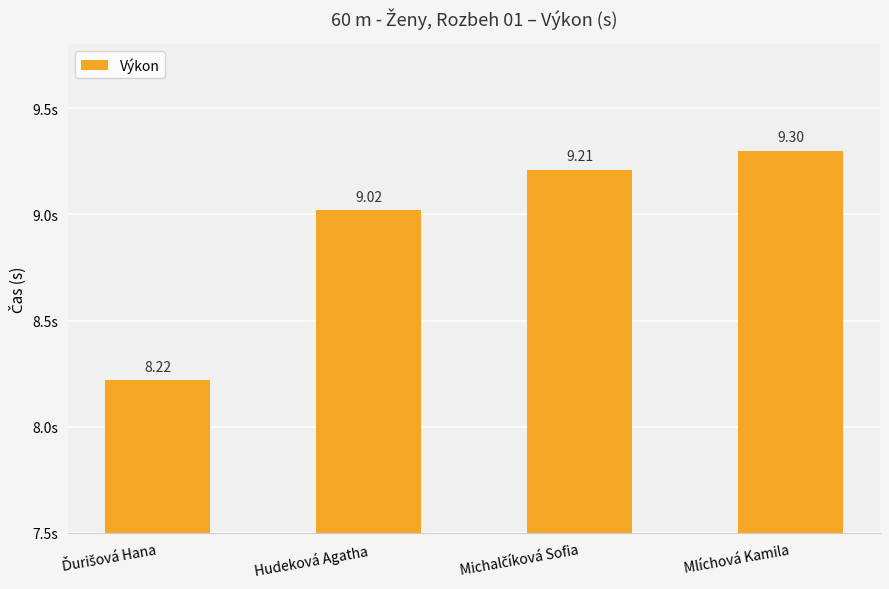

At which category does the chart reach its peak across all series?

Mlíchová Kamila